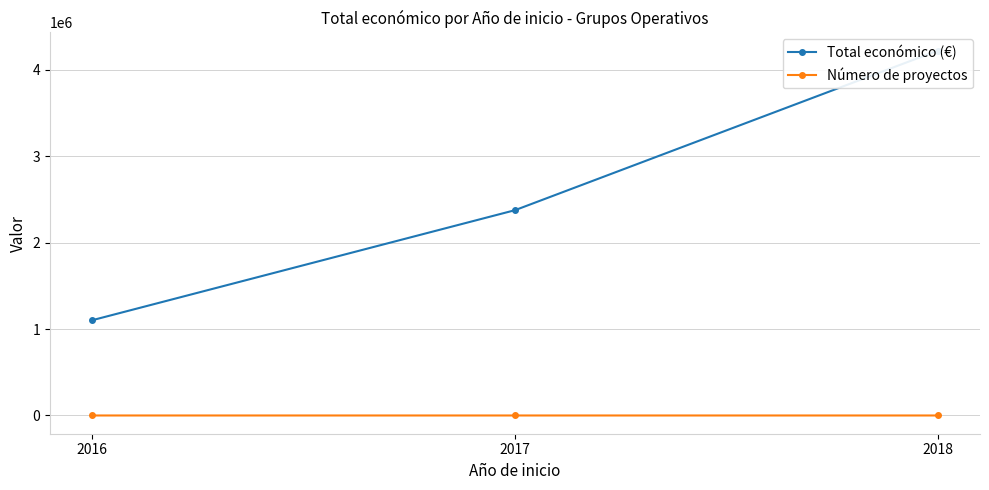

At which label is Número de proyectos closest to 5?

2016